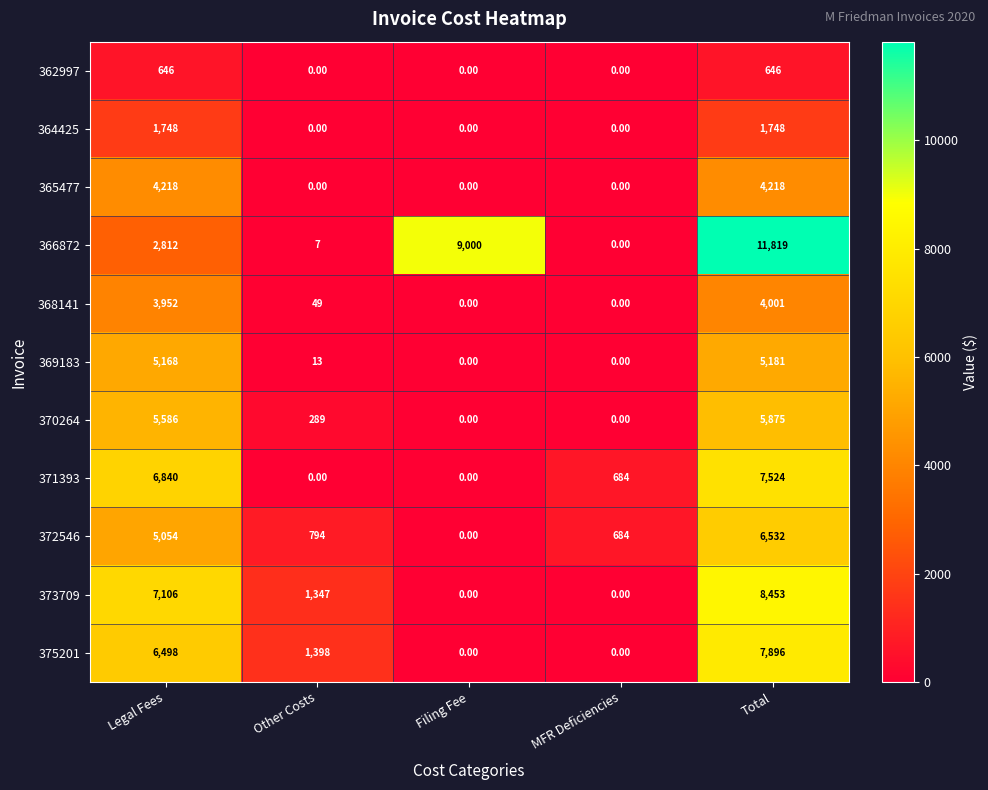

How many distinct data groups are displayed?

11